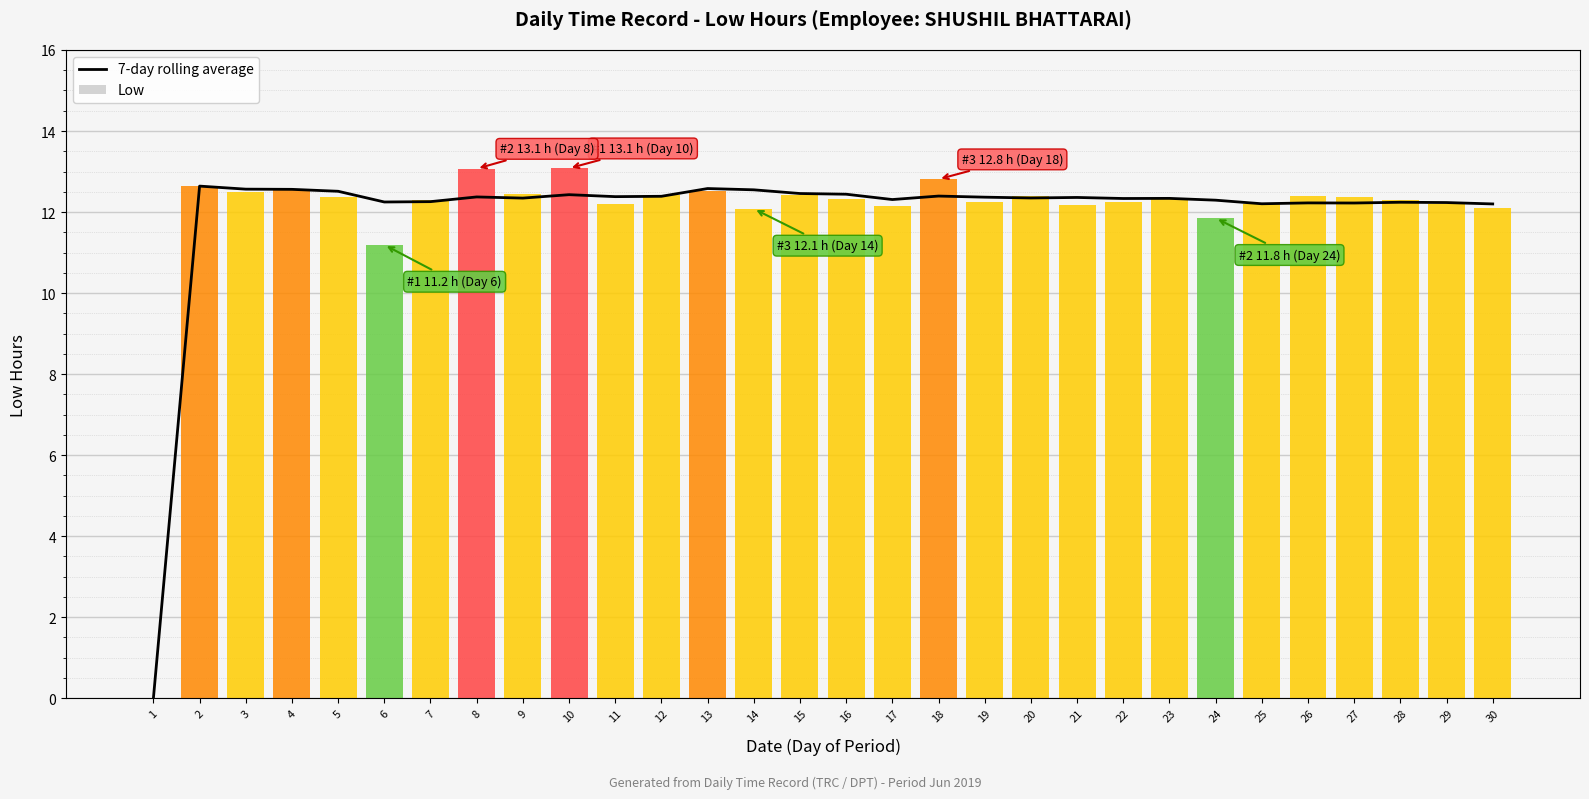

What is the approximate value at 20?

12.3